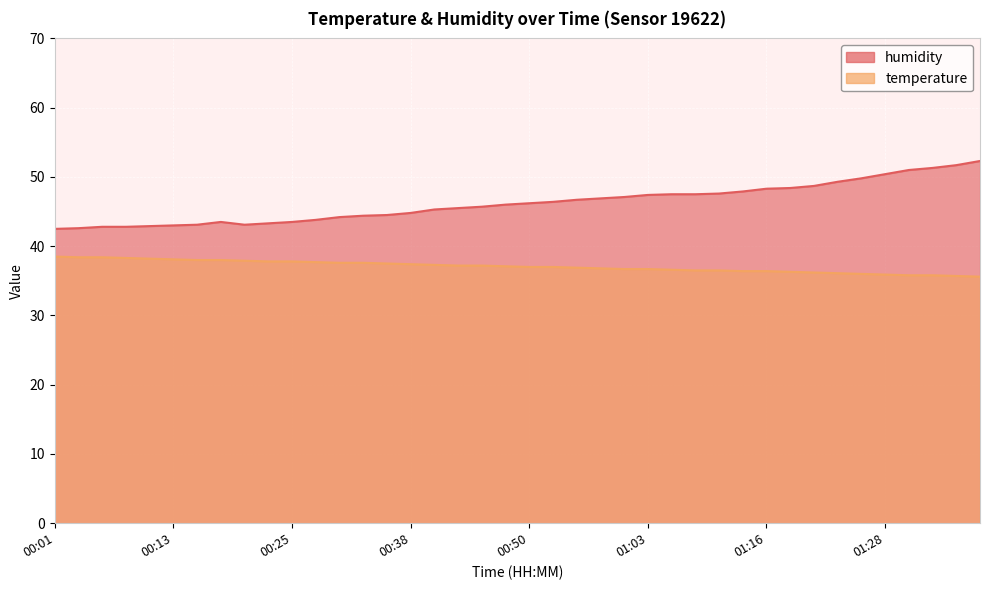

What is the sum of the humidity values at 00:38 and 00:58?

91.7